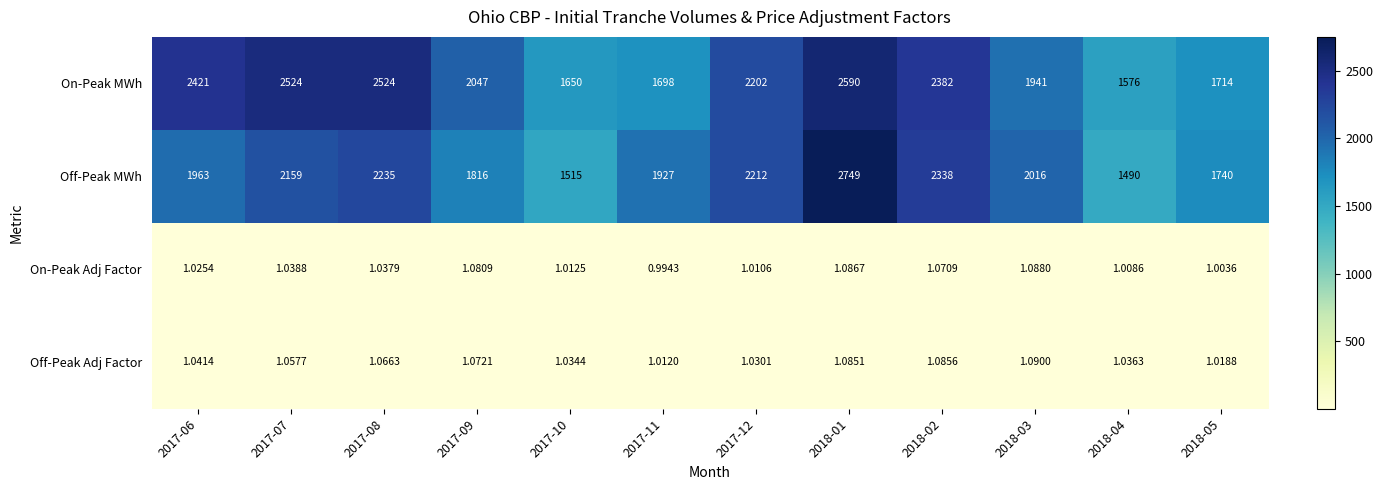

Count the number of data series in this chart.

4